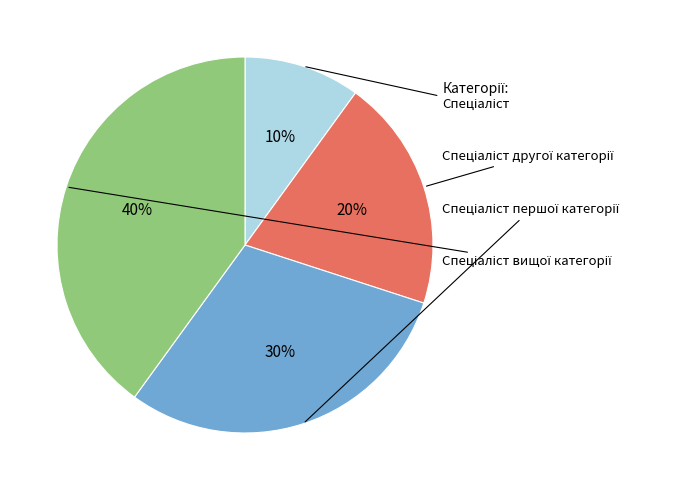

Is there any slice that represents more than half of the pie?

No